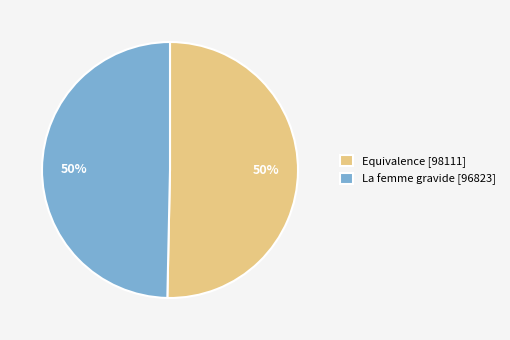

Is the sum of La femme gravide and Equivalence greater than half?

Yes